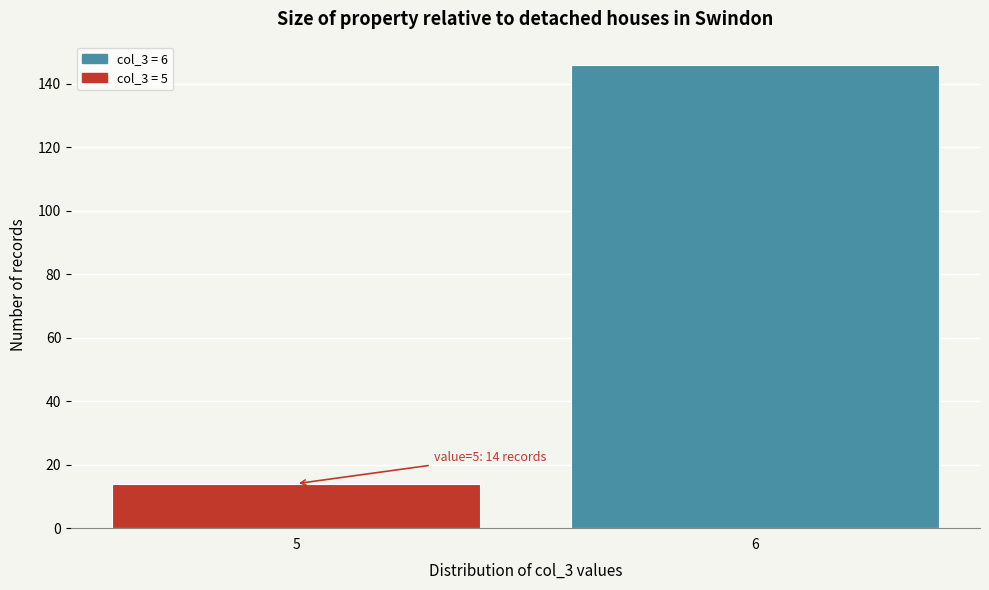

Reading left to right, transcribe all the data shown in this chart.

5=14	6=146